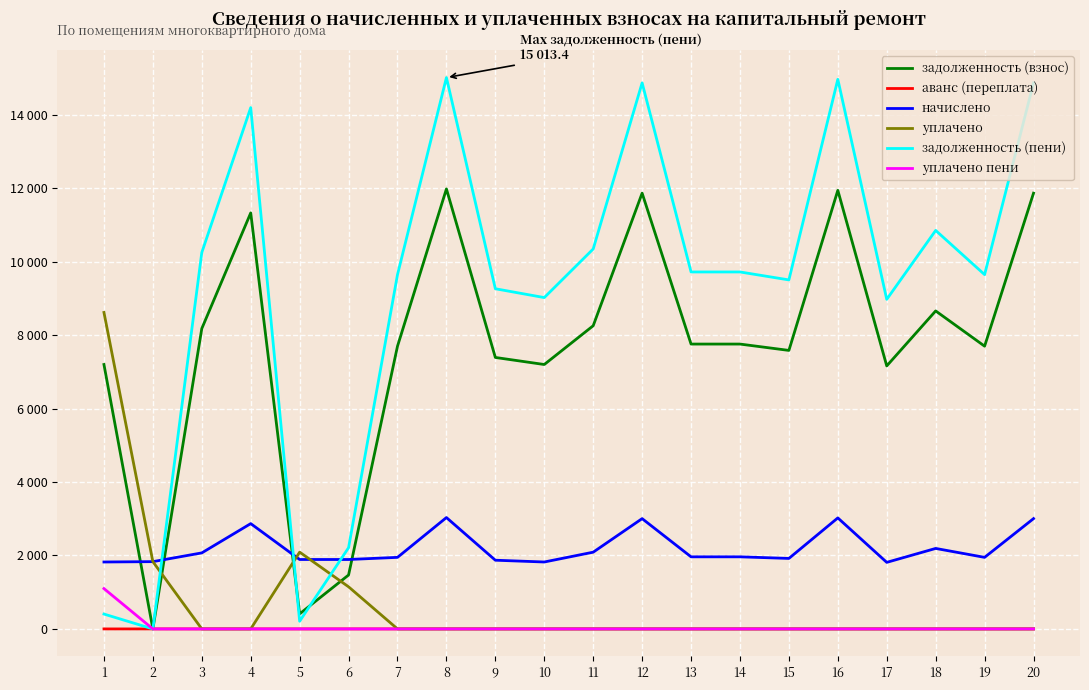

Where do задолженность (пени) and начислено first cross each other?

2 and 3